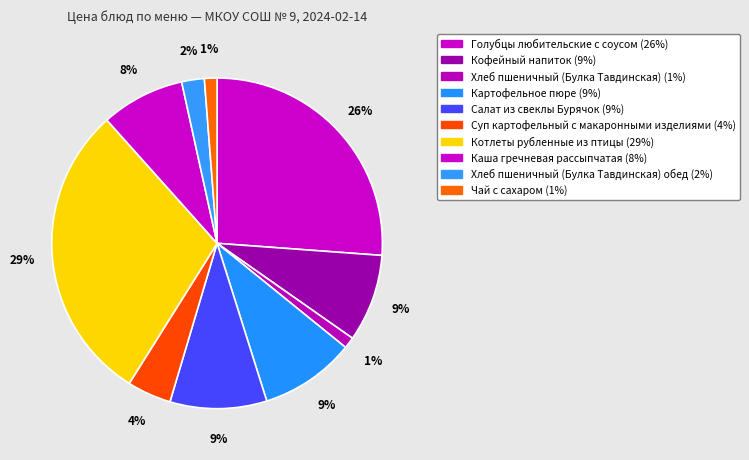

Count the number of slices in the pie.

10